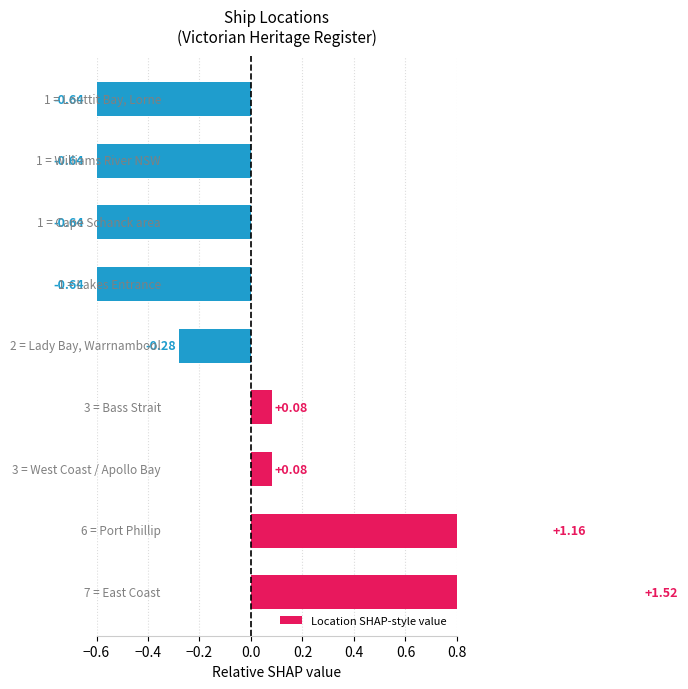

Between −0.2 and 0.4, which is larger?

−0.2